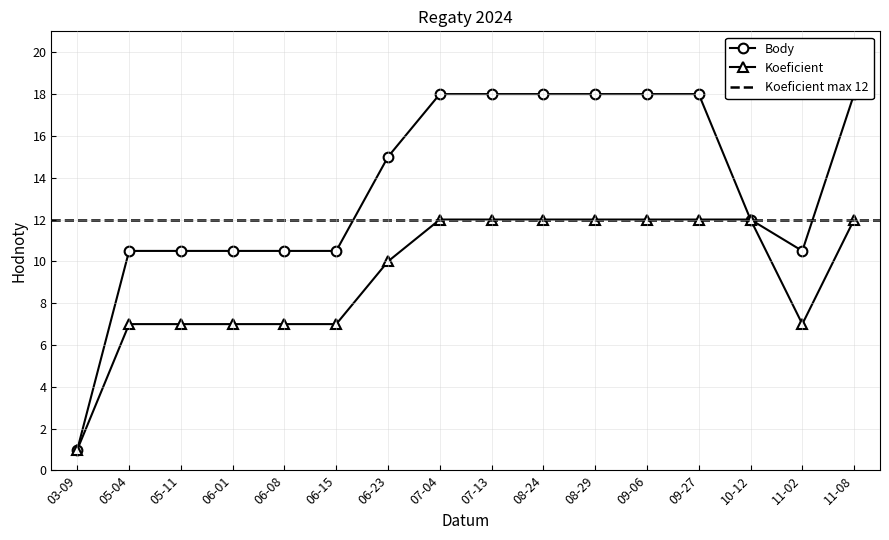

Which series has the largest total across all categories?

Body